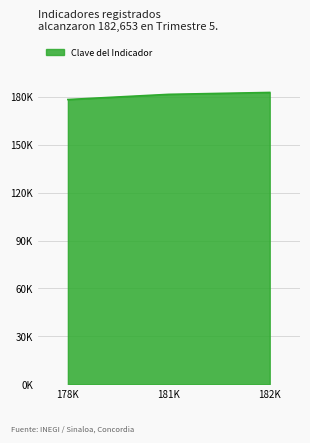

Reading right to left, transcribe all the data shown in this chart.

182653	181467	178220